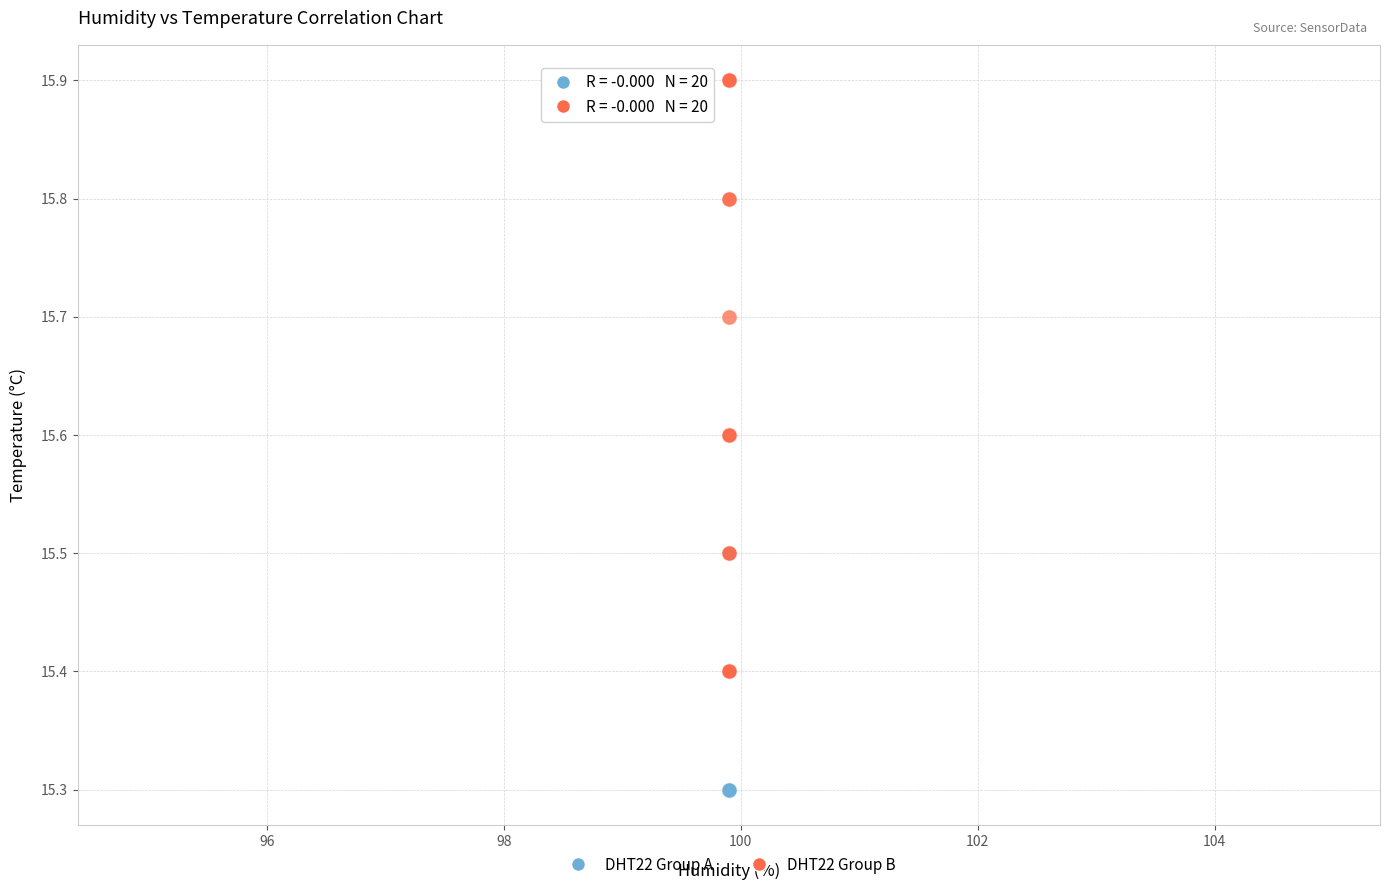

Which series has the widest spread of Y values?

DHT22 Group B